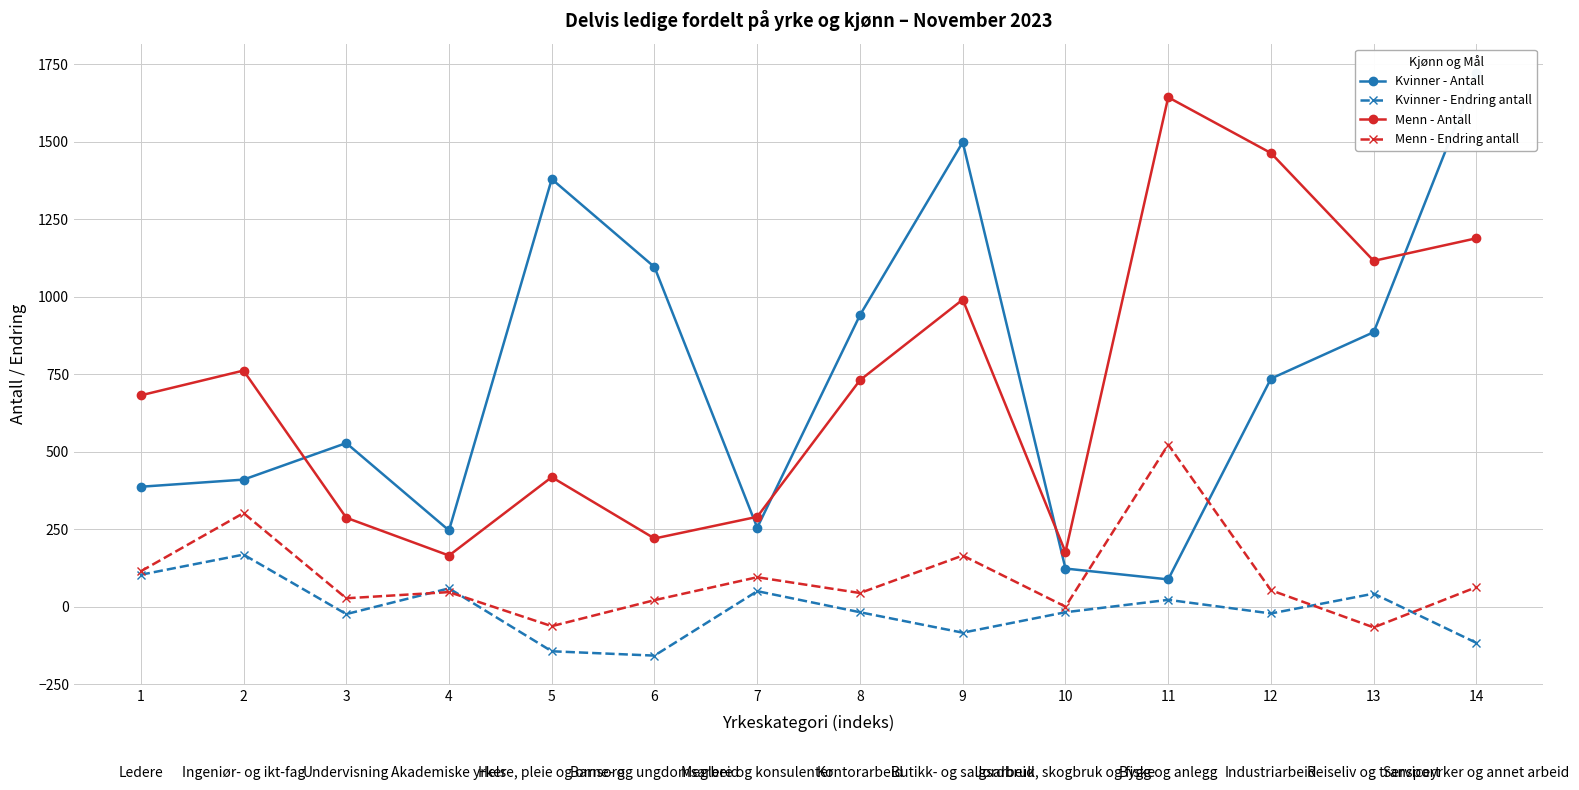

What is the sum of all Kvinner - Antall values?

10298